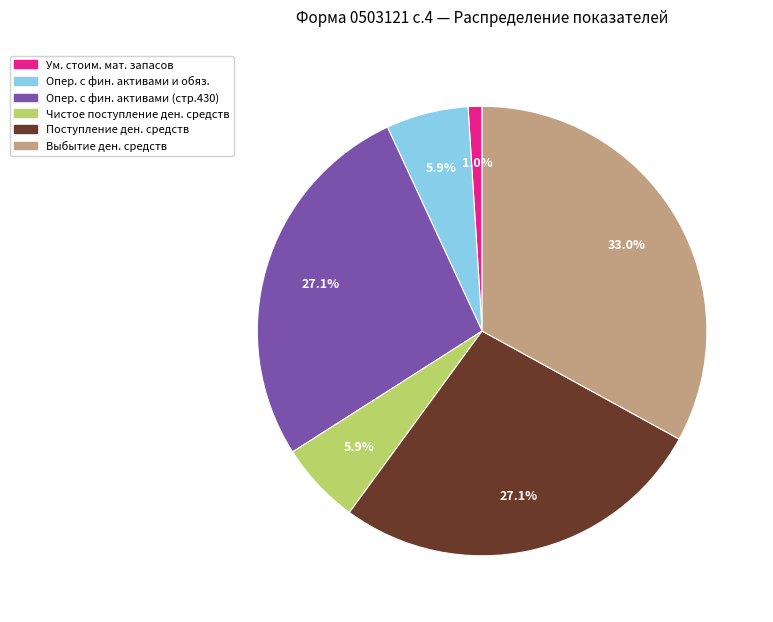

Is there any slice that represents more than half of the pie?

No